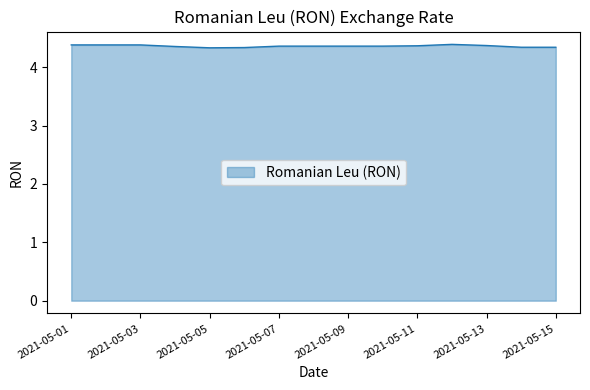

How many lines are shown in the chart?

1